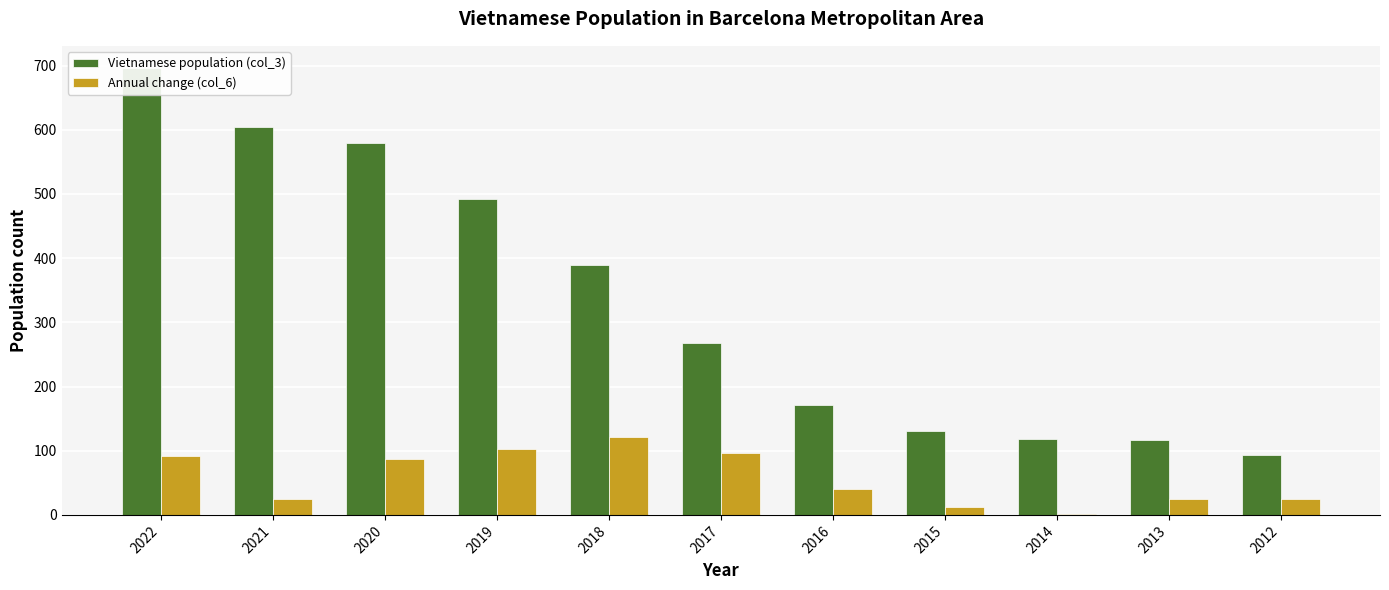

Are the bars horizontal?

No